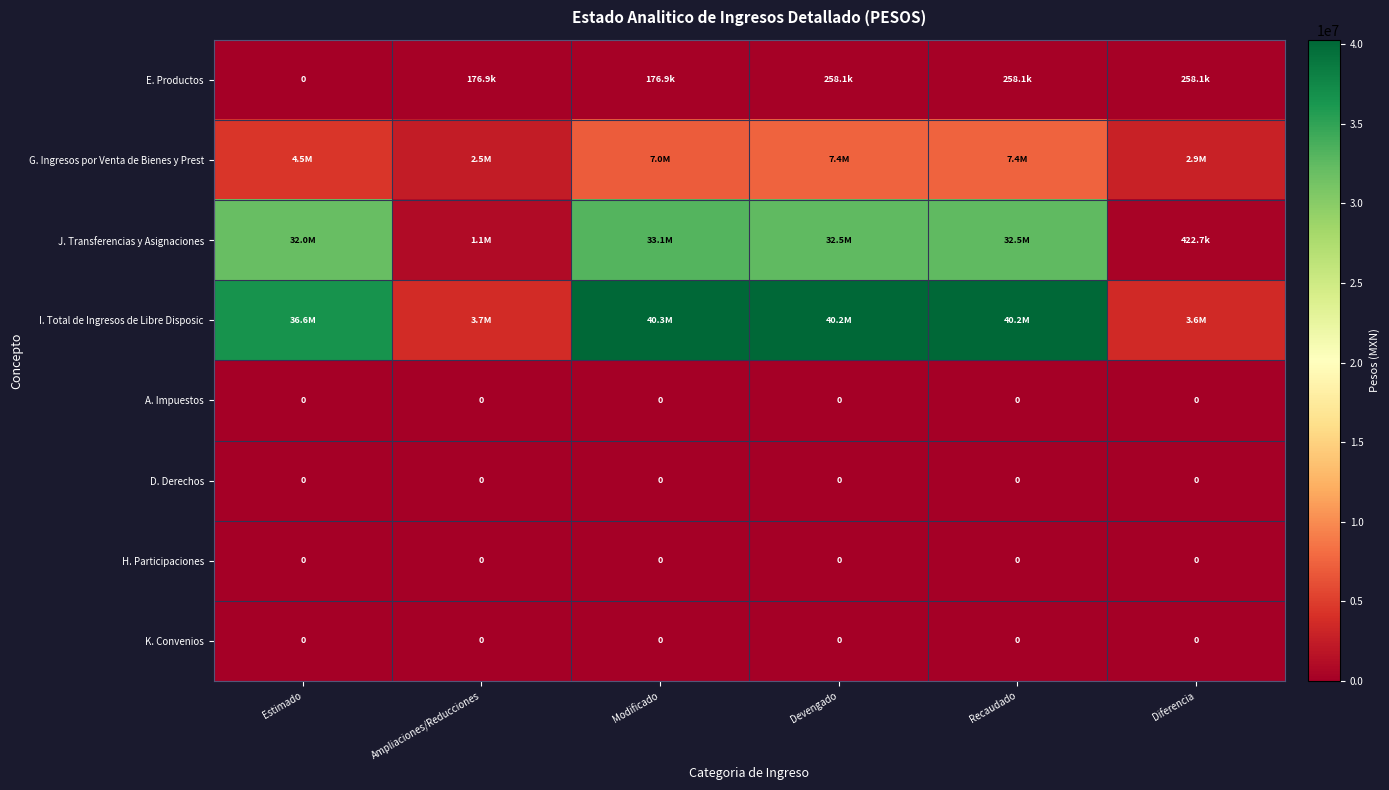

The K. Convenios series shows 0.0 at Devengado. True or false?

True